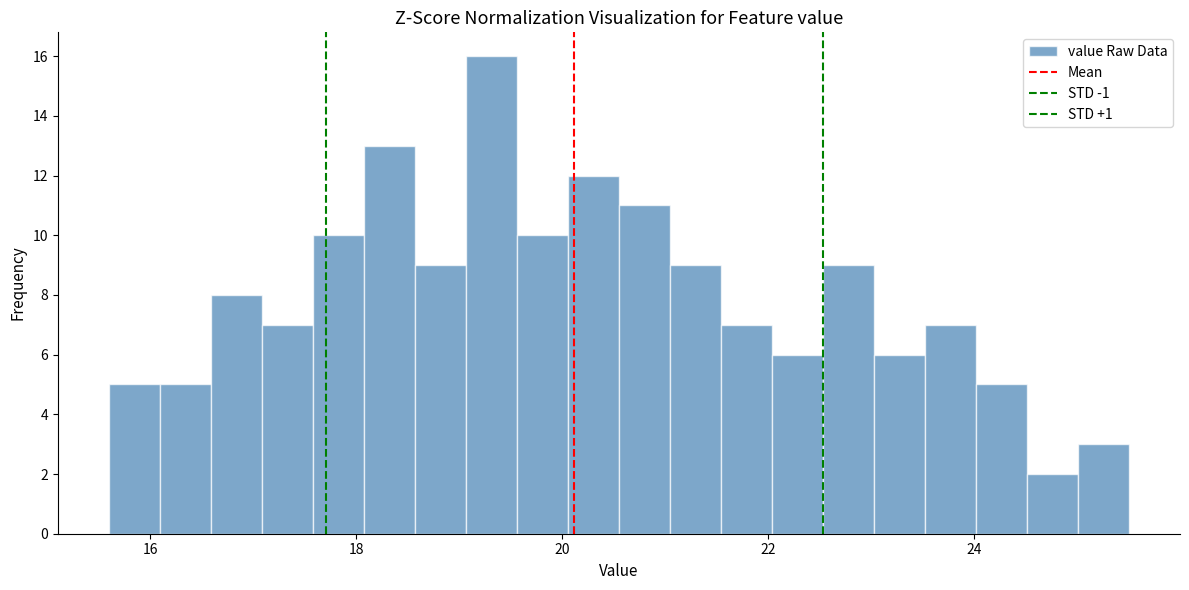

Read against the x-axis, roughly where is the centre of the tallest bar?

19.4